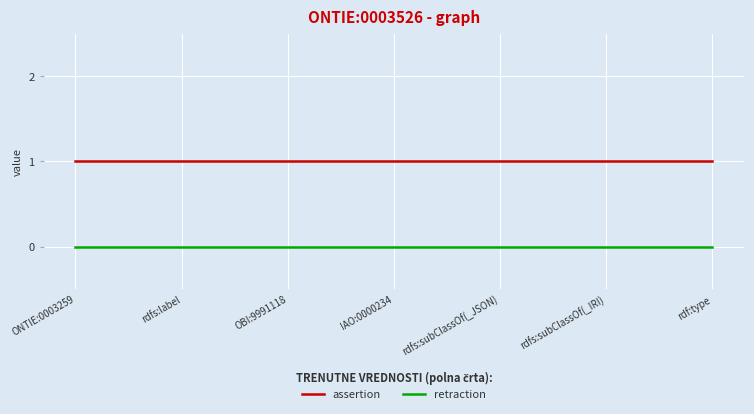

List the series in order of their overall mean, lowest first.

retraction, assertion